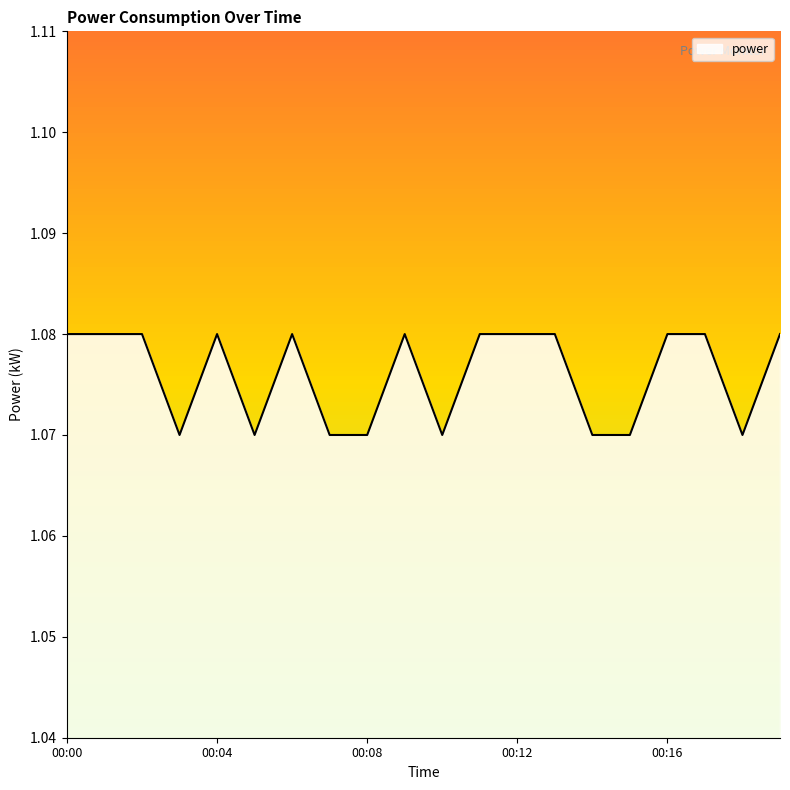

Is this an area chart (filled region under the line)?

No